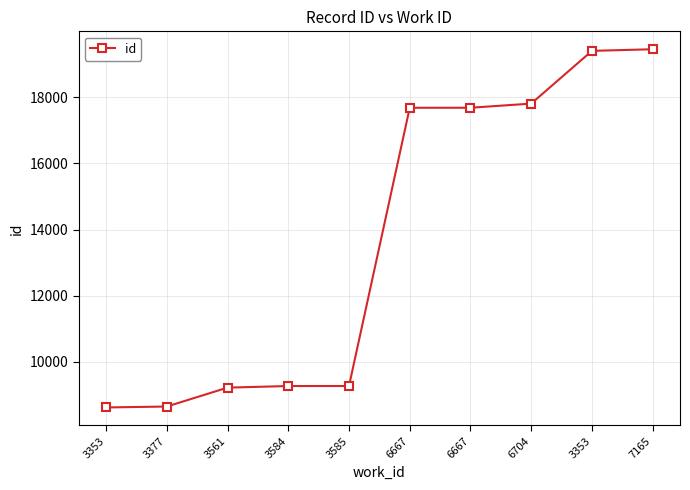

How many lines are shown in the chart?

1